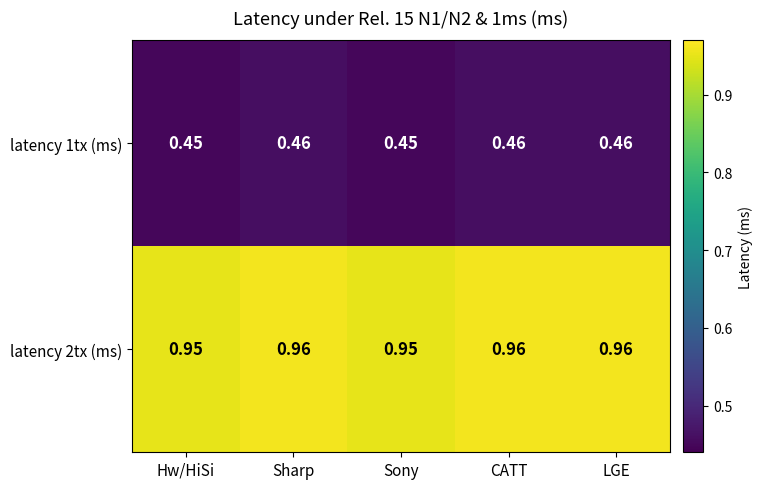

At how many categories does at least one series exceed 0?

5